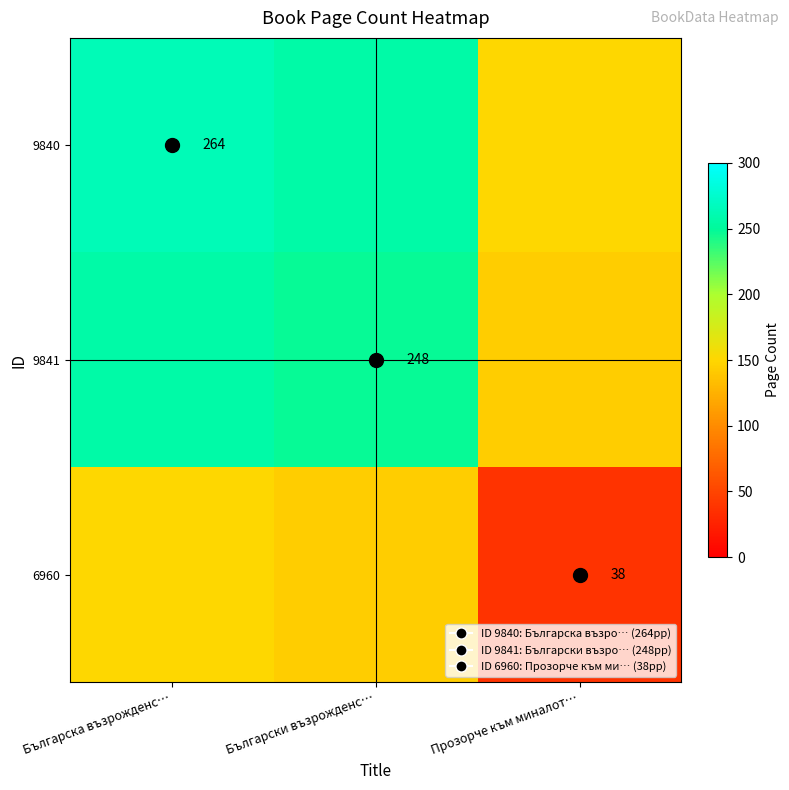

Which label corresponds to the smallest value in the chart?

Прозорче към миналот…